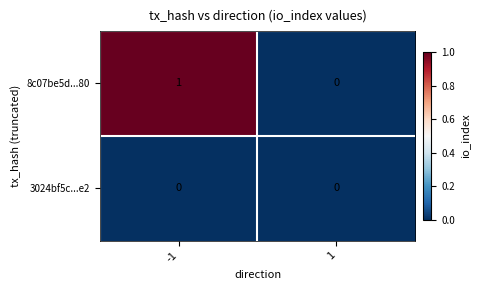

Reading left to right, what are all the values shown in this chart?

8c07be5d...80: 1	0
3024bf5c...e2: 0	0